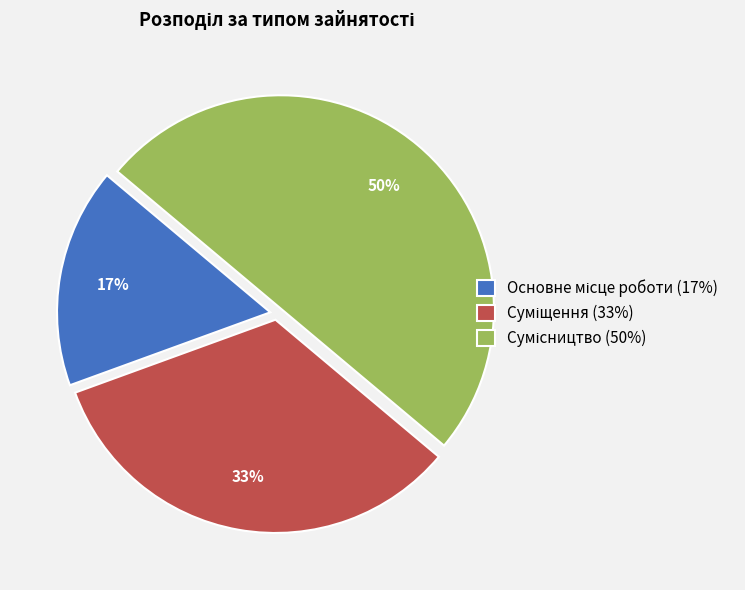

To the nearest percent, what is the average slice percentage?

33%